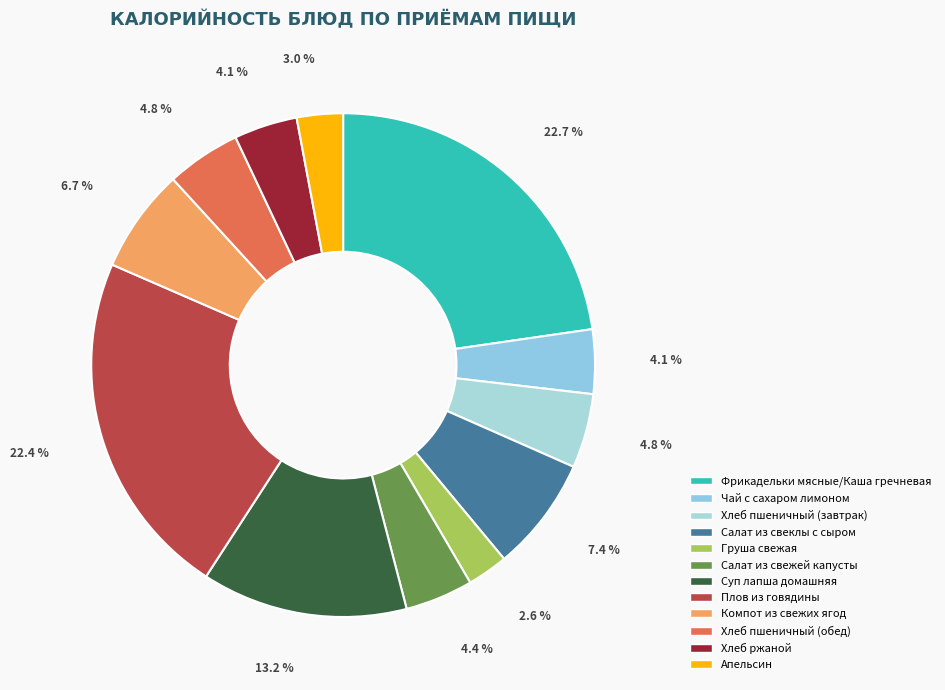

Count the number of slices in the pie.

12